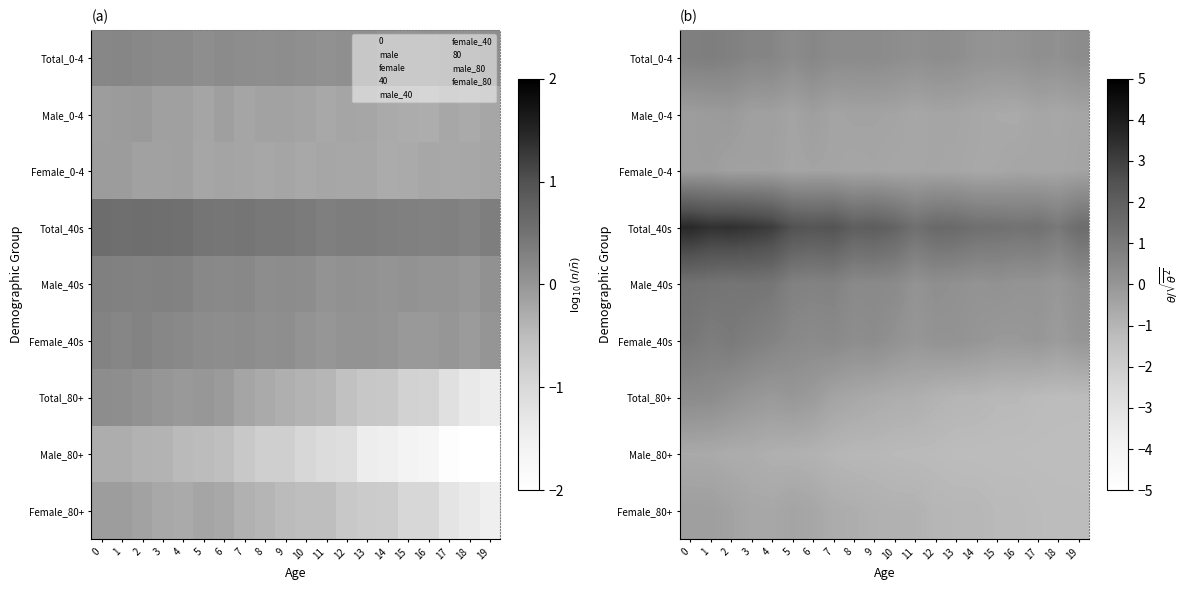

At how many categories does at least one series exceed 3?

5